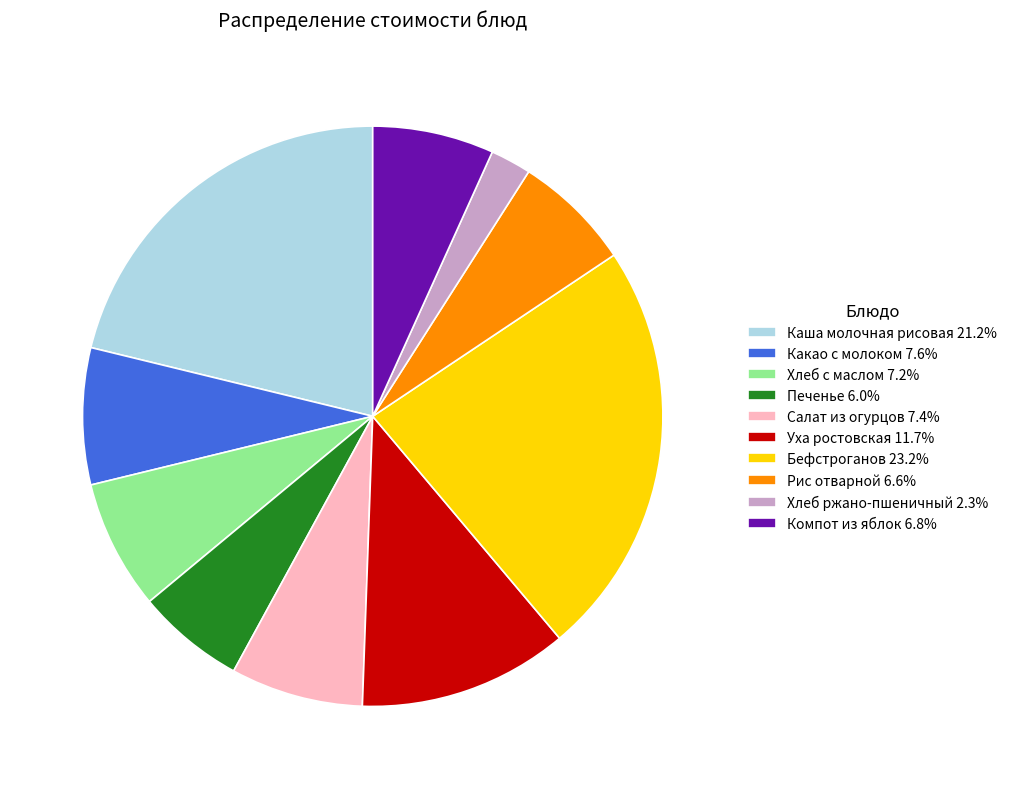

True or false: Бефстроганов accounts for 16% of the total.

False